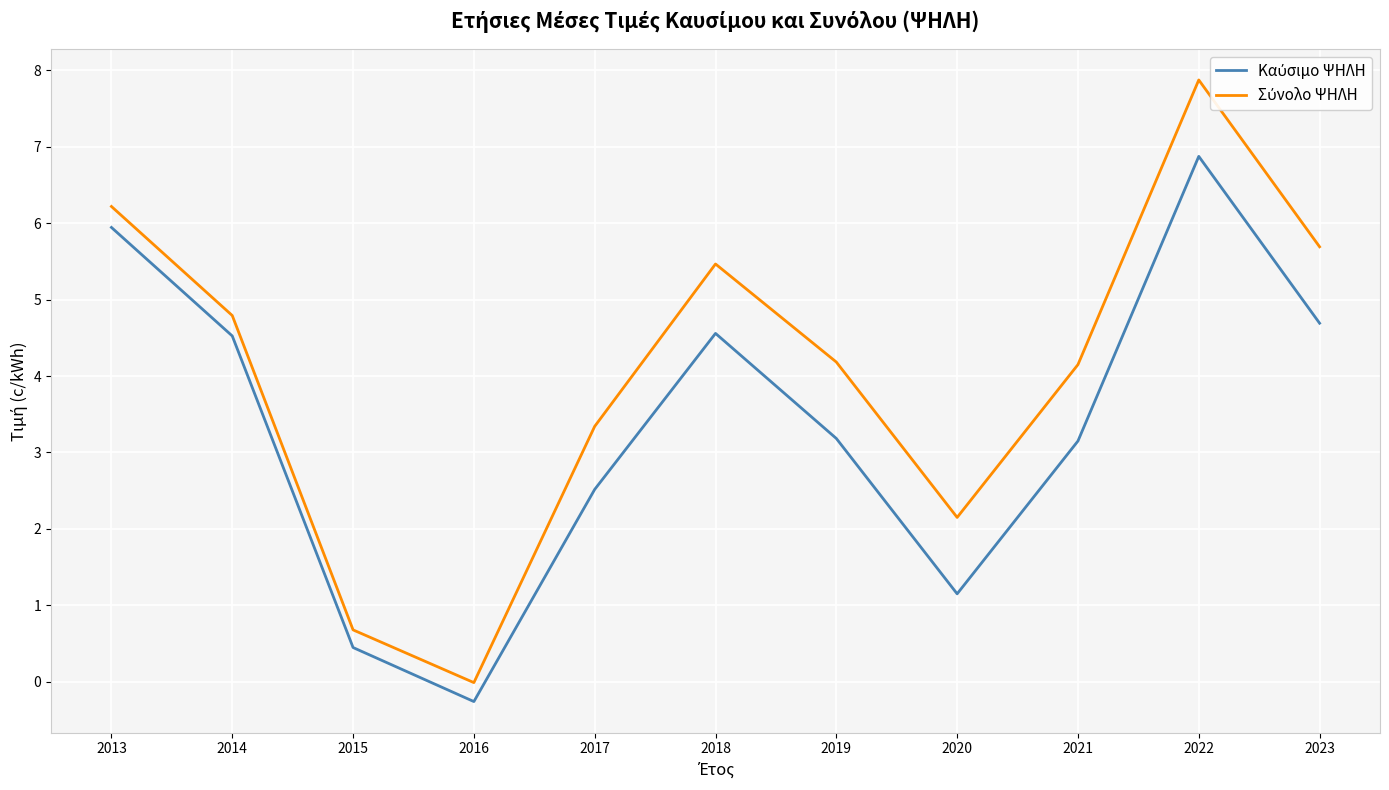

At which category is the sum across all series the highest?

2022